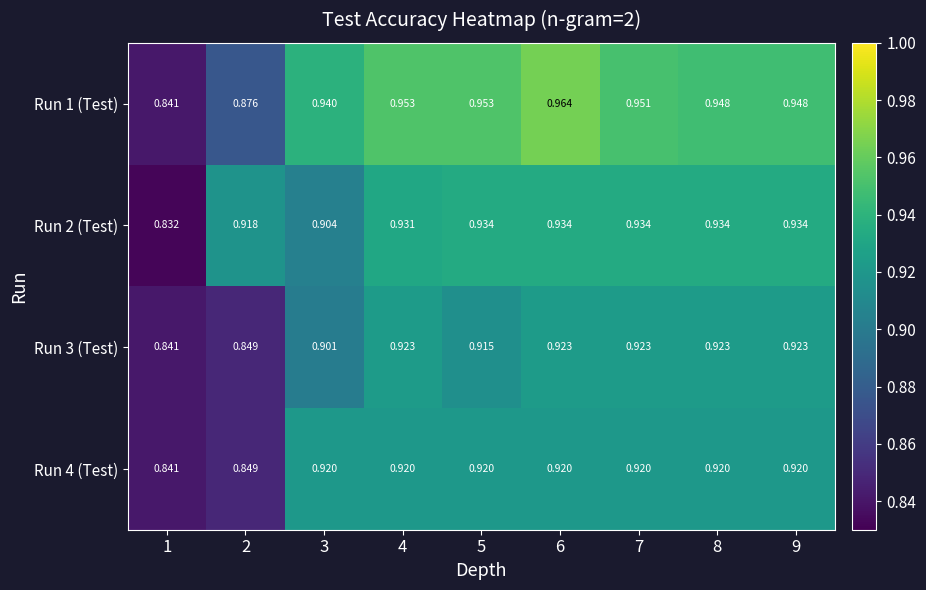

At which category is the sum across all series the highest?

6